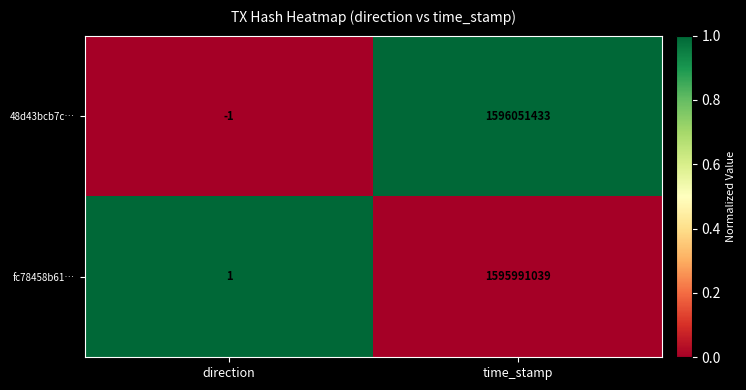

Which series has the largest range (max minus min)?

48d43bcb7c…